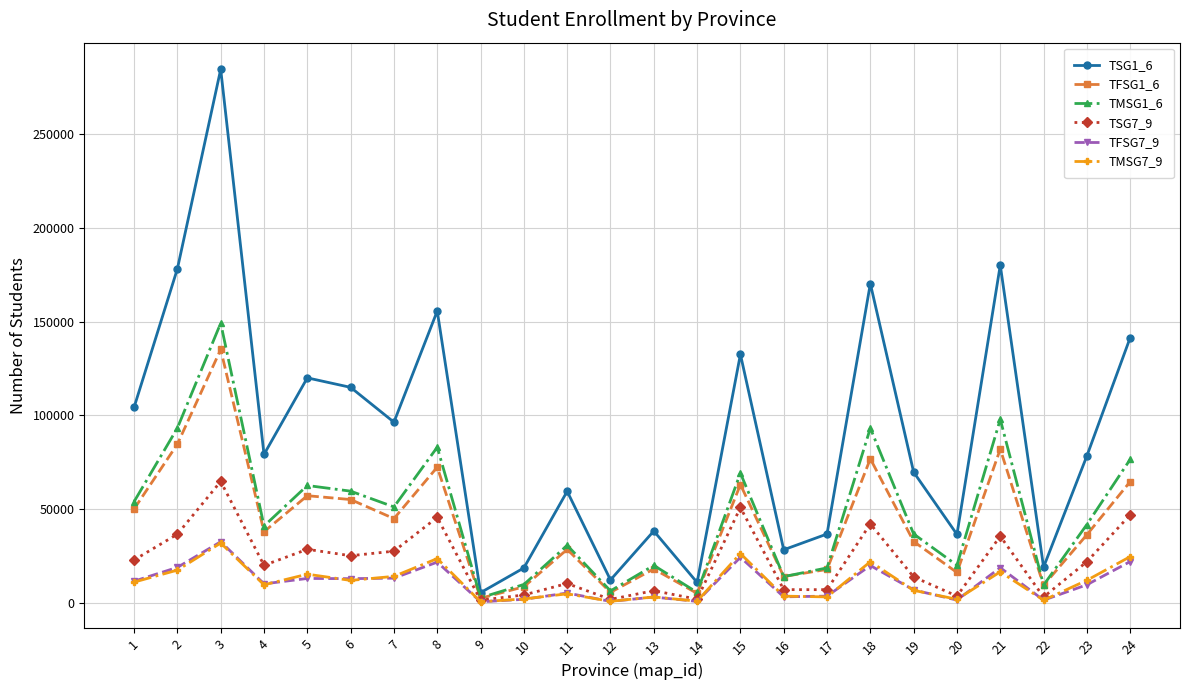

Which series has the largest range (max minus min)?

TSG1_6